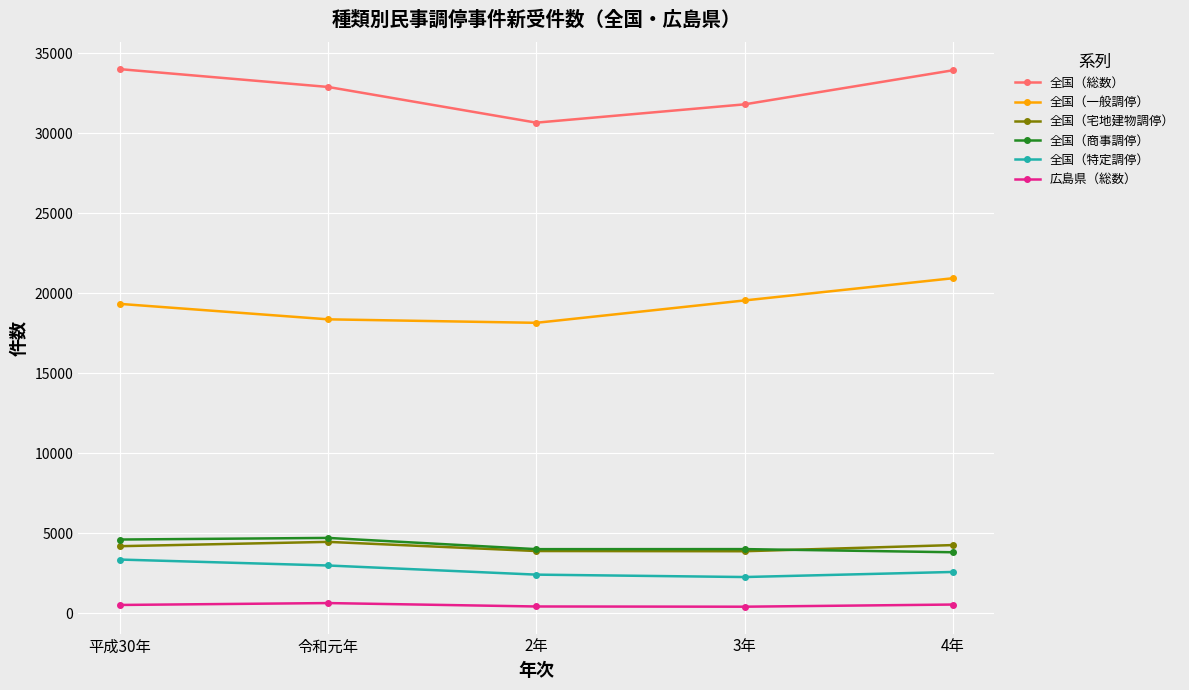

Is this an area chart (filled region under the line)?

No